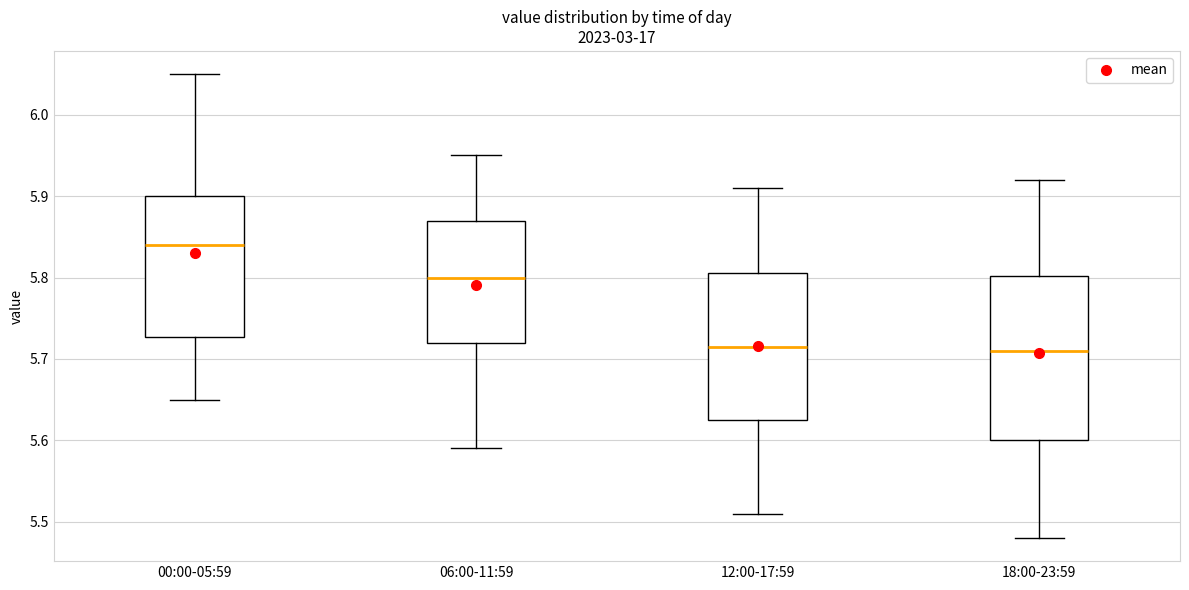

Reading left to right, transcribe this box plot: for each box, give where its median line is, the range the box spans, and where its two whiskers end, as read against the y-axis. The values are not printed on the chart, so give them approximately, as read against the axis.

00:00-05:59: median 5.84, box 5.73 to 5.90, whiskers 5.65 to 6.05
06:00-11:59: median 5.80, box 5.72 to 5.87, whiskers 5.59 to 5.95
12:00-17:59: median 5.72, box 5.63 to 5.81, whiskers 5.51 to 5.91
18:00-23:59: median 5.71, box 5.60 to 5.80, whiskers 5.48 to 5.92